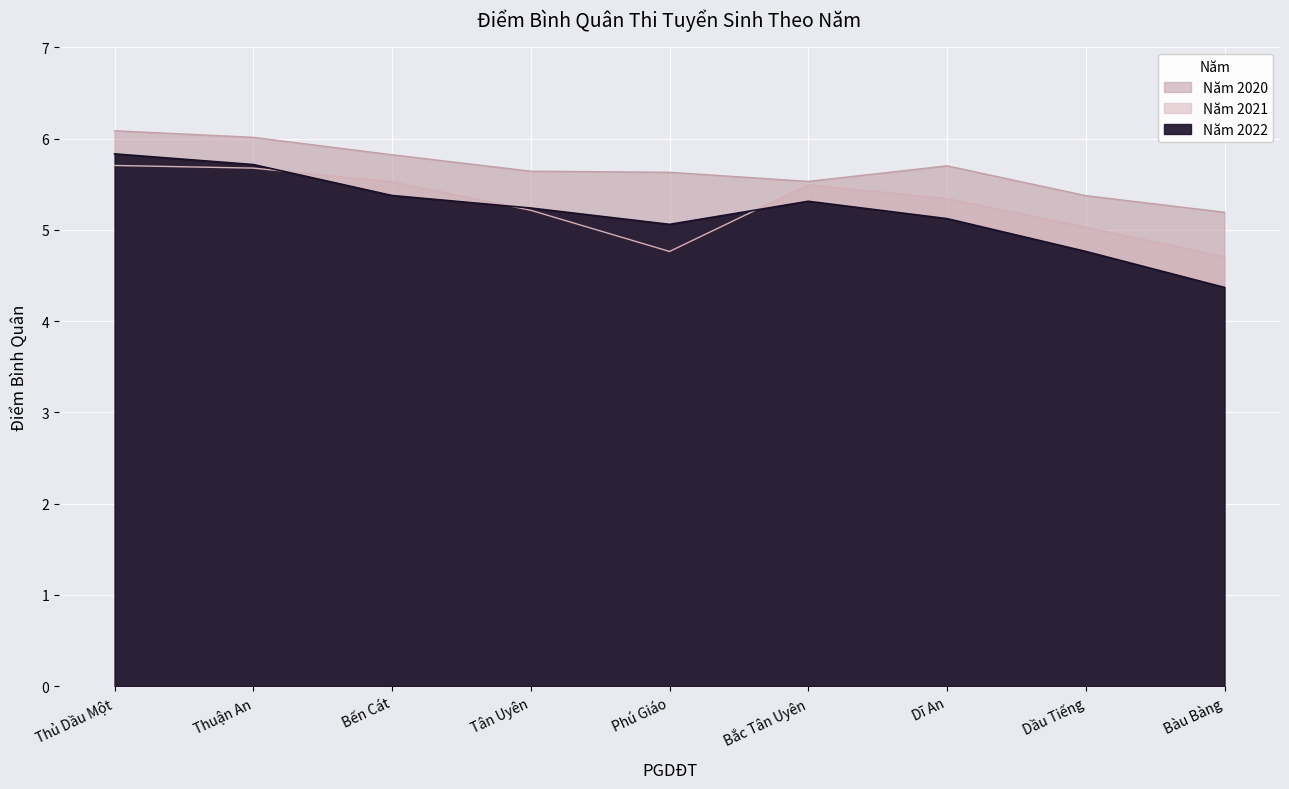

What is the sum of all Năm 2021 values?

47.5